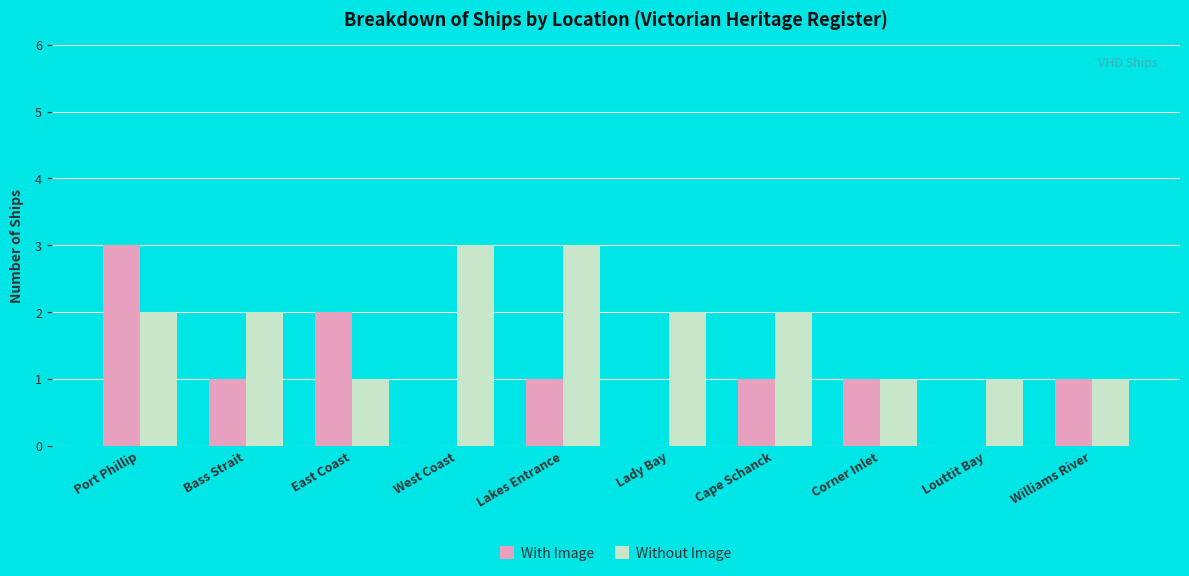

Which series has the largest range (max minus min)?

With Image